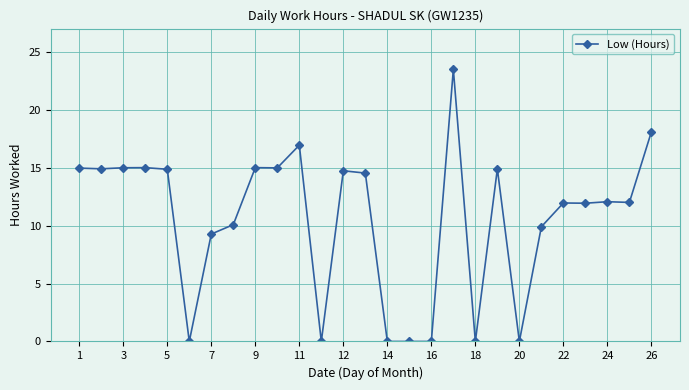

True or false: the data has more than 1 interior local peaks.

True